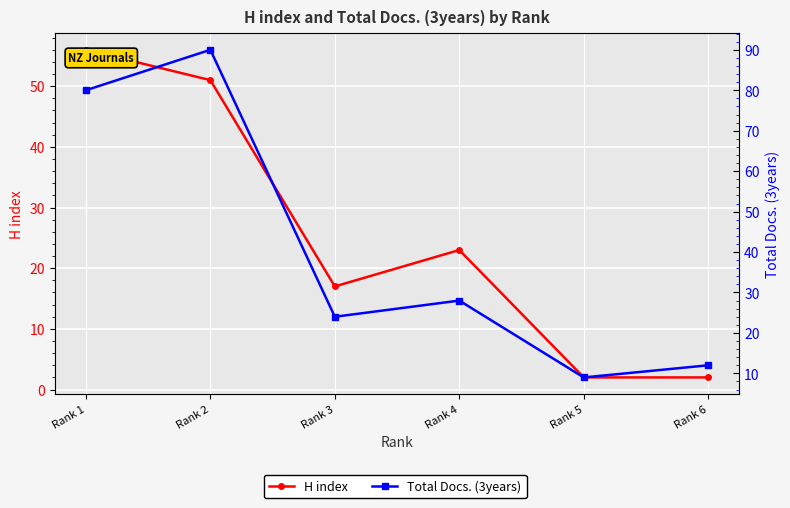

How many values in the Total Docs. (3years) series are below 28?

3